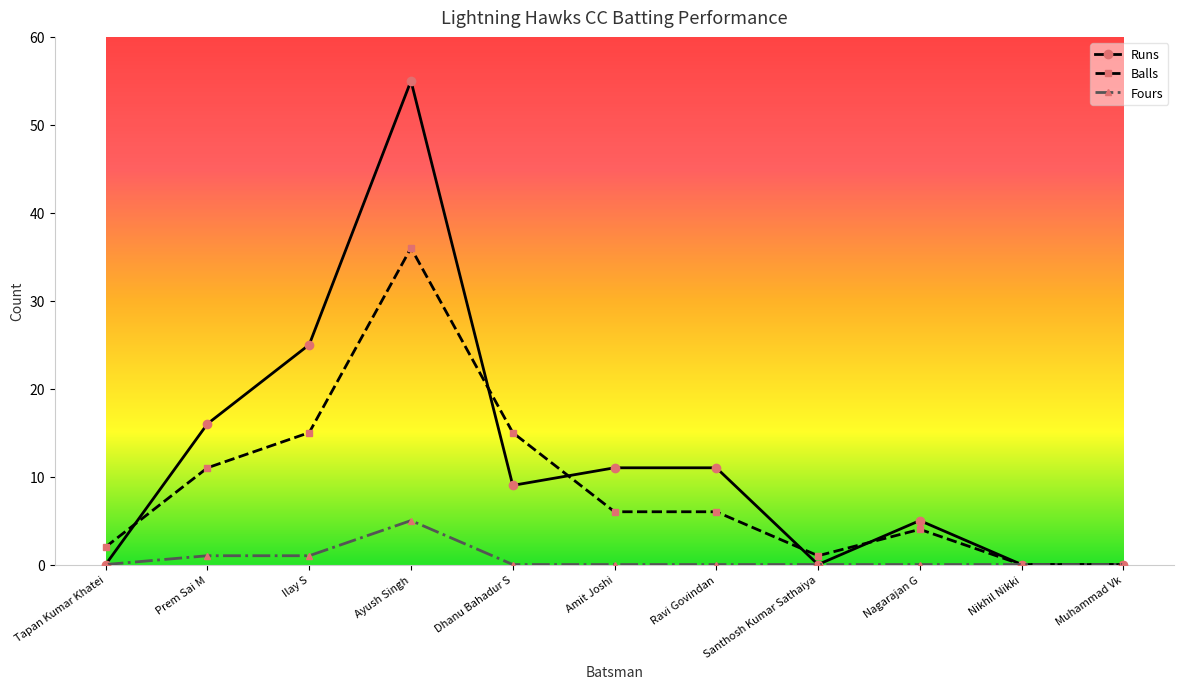

Where is Runs nearest to the value 27?

Ilay S